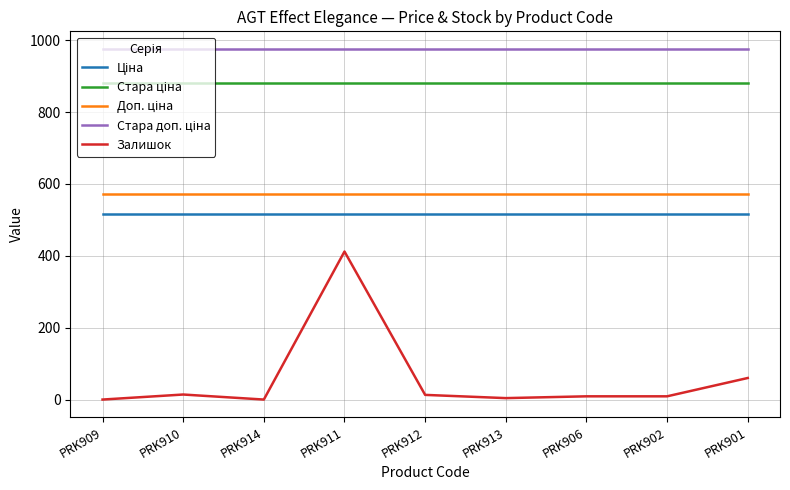

Does the chart have visible grid lines?

Yes